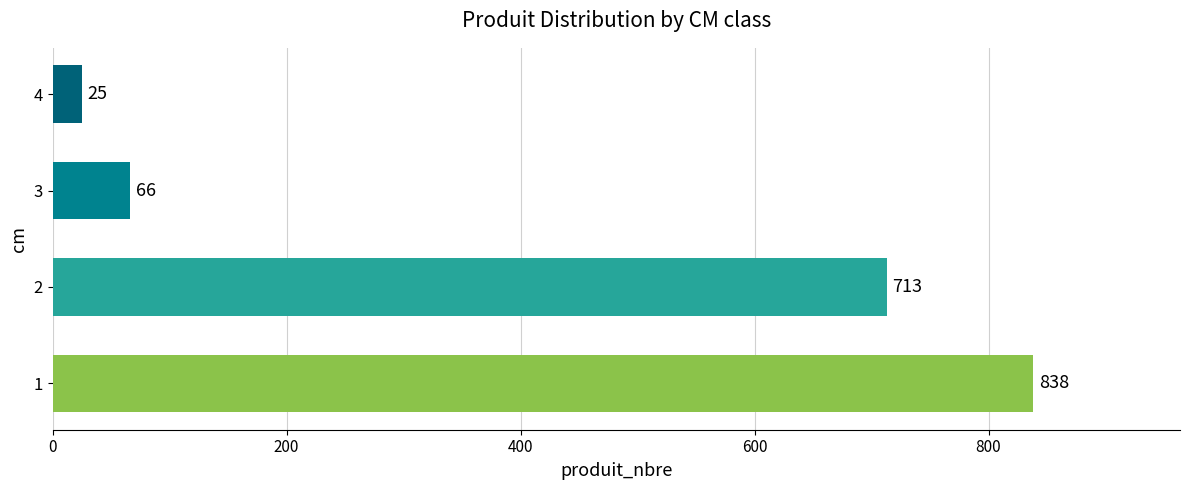

What is the difference between the second highest and minimum values?

688